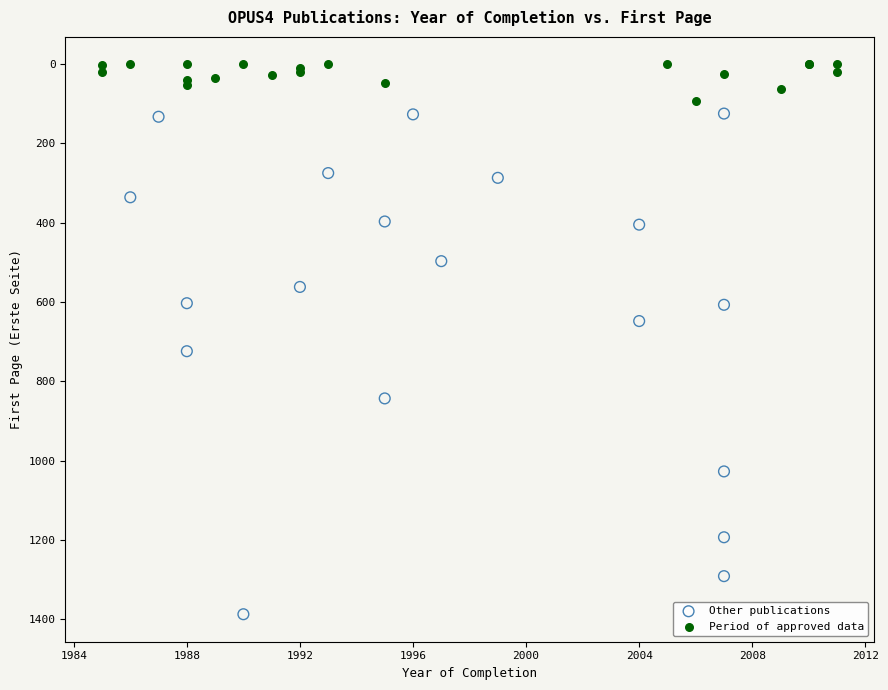

Which series has the largest Y range (max minus min)?

Other publications